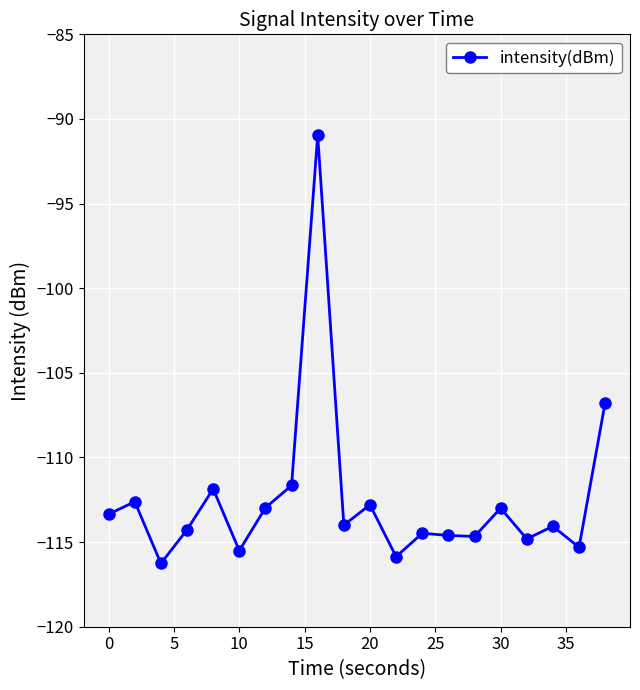

What is the value of the 9th point from the left?

-91.0